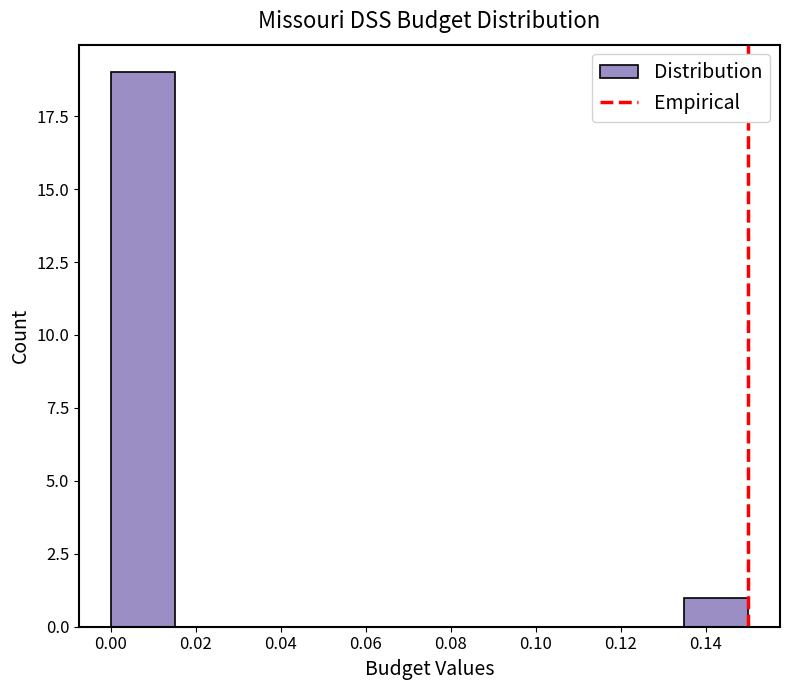

Reading left to right, list every bar in this chart as the range it spans on the x-axis followed by its height. Neither the bar edges nor the heights are printed on the chart, so give them approximately, as read against the axes.

0.000 to 0.015: 19
0.015 to 0.030: 0
0.030 to 0.045: 0
0.045 to 0.060: 0
0.060 to 0.075: 0
0.075 to 0.090: 0
0.090 to 0.105: 0
0.105 to 0.120: 0
0.120 to 0.135: 0
0.135 to 0.150: 1